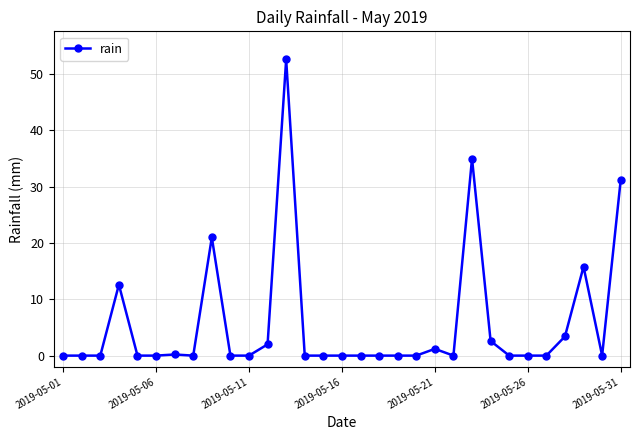

True or false: there are more than 2 points higher than both neighbors.

True